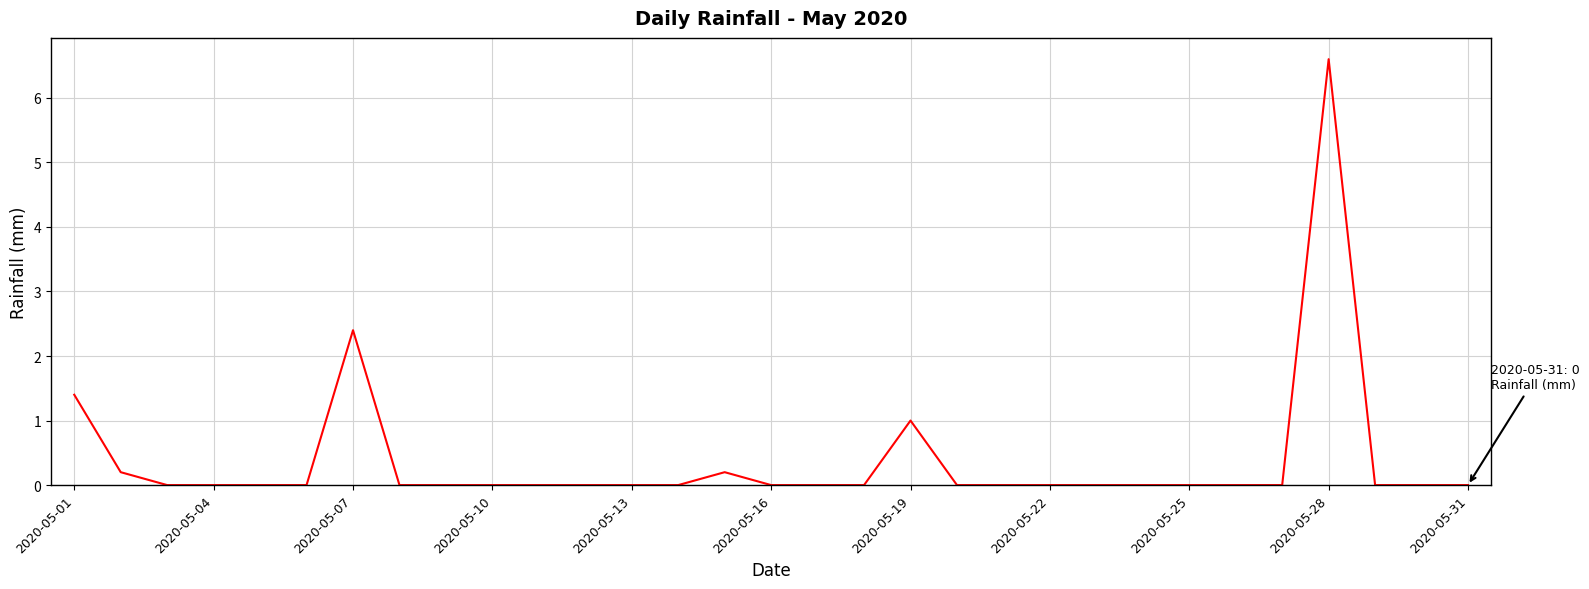

What is the maximum value shown in the chart?

6.6